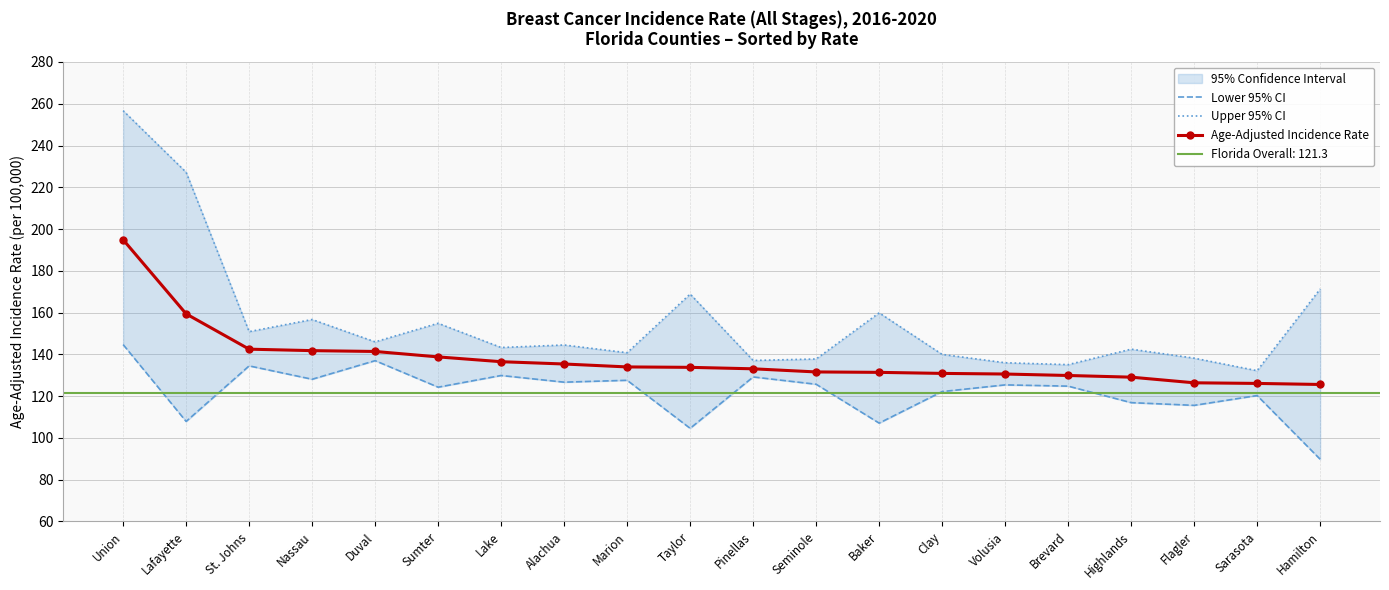

Between Union and Lake, which series saw the biggest shift?

Upper 95% CI